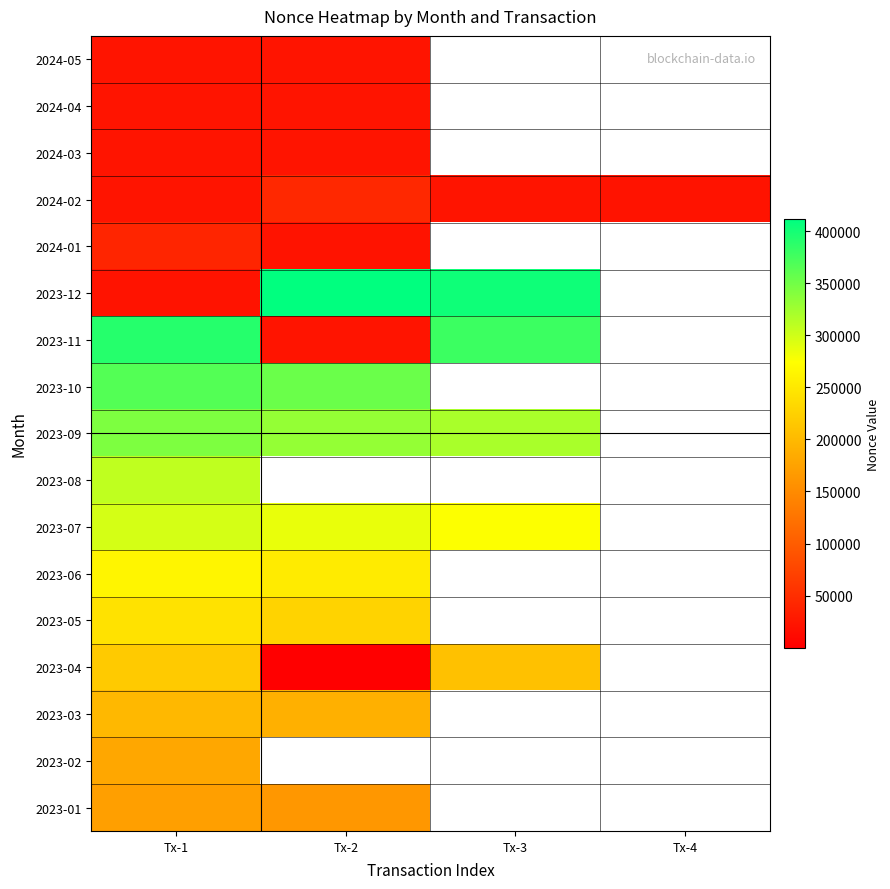

Rank the categories by 2023-01 value from highest to lowest.

Tx-1, Tx-2, Tx-3, Tx-4